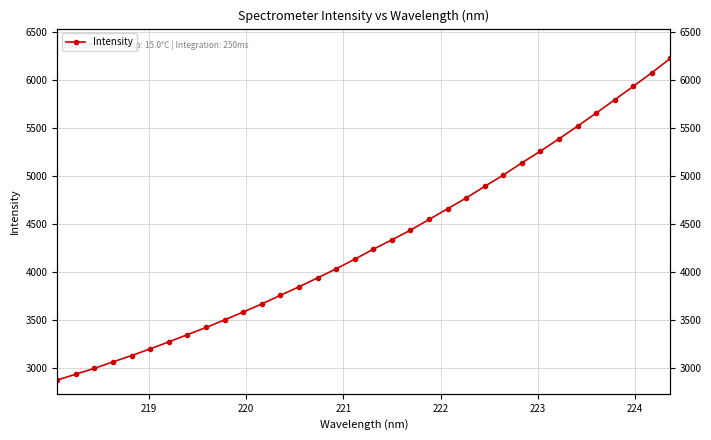

How many distinct data groups are displayed?

1